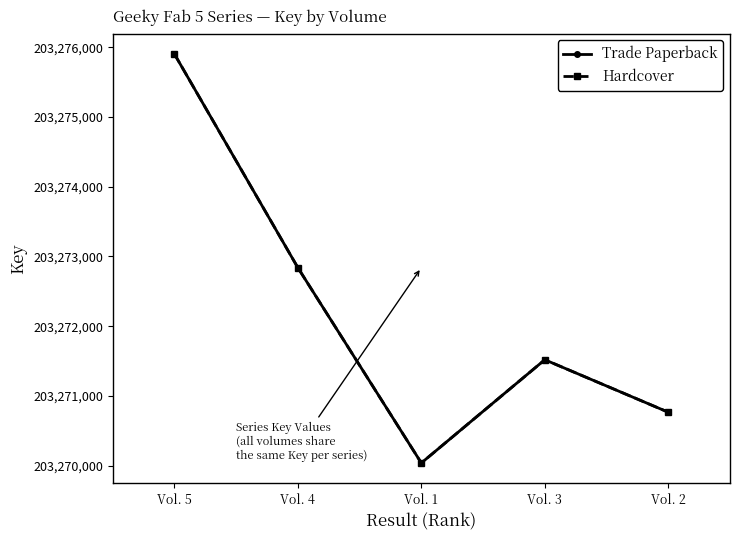

At Vol. 3, list the series in order from smallest to largest.

Trade Paperback, Hardcover